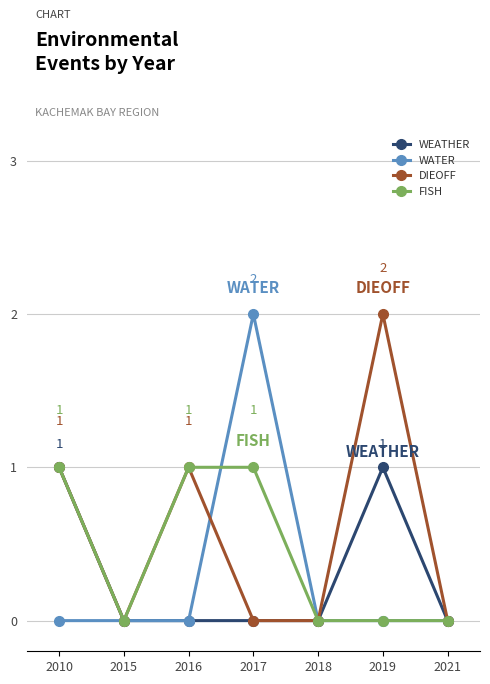

Reading left to right, what are all the values shown in this chart?

WEATHER: 2010=1	2015=0	2016=0	2017=0	2018=0	2019=1	2021=0
WATER: 2010=0	2015=0	2016=0	2017=2	2018=0	2019=0	2021=0
DIEOFF: 2010=1	2015=0	2016=1	2017=0	2018=0	2019=2	2021=0
FISH: 2010=1	2015=0	2016=1	2017=1	2018=0	2019=0	2021=0